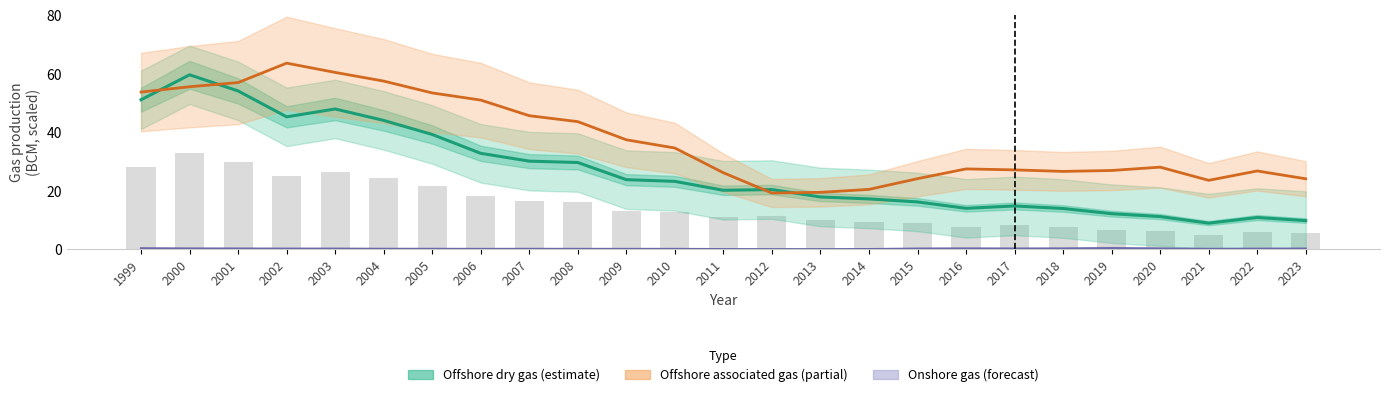

What is the difference between the second highest and minimum values in the Offshore associated gas series?

41.2